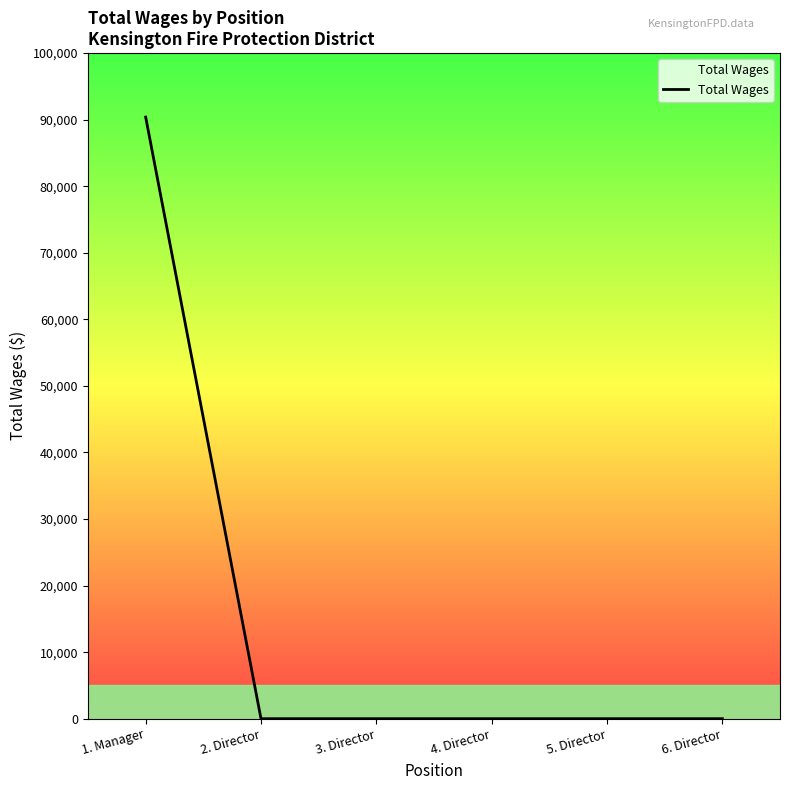

Is it true that the value at 4. Director is 0?

True